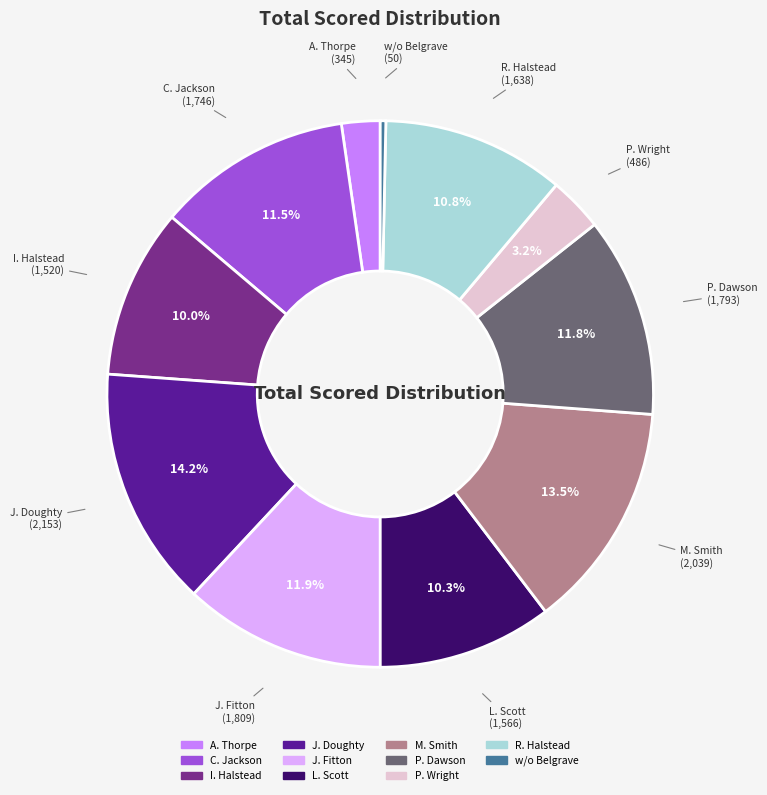

How many segments does this pie chart have?

11